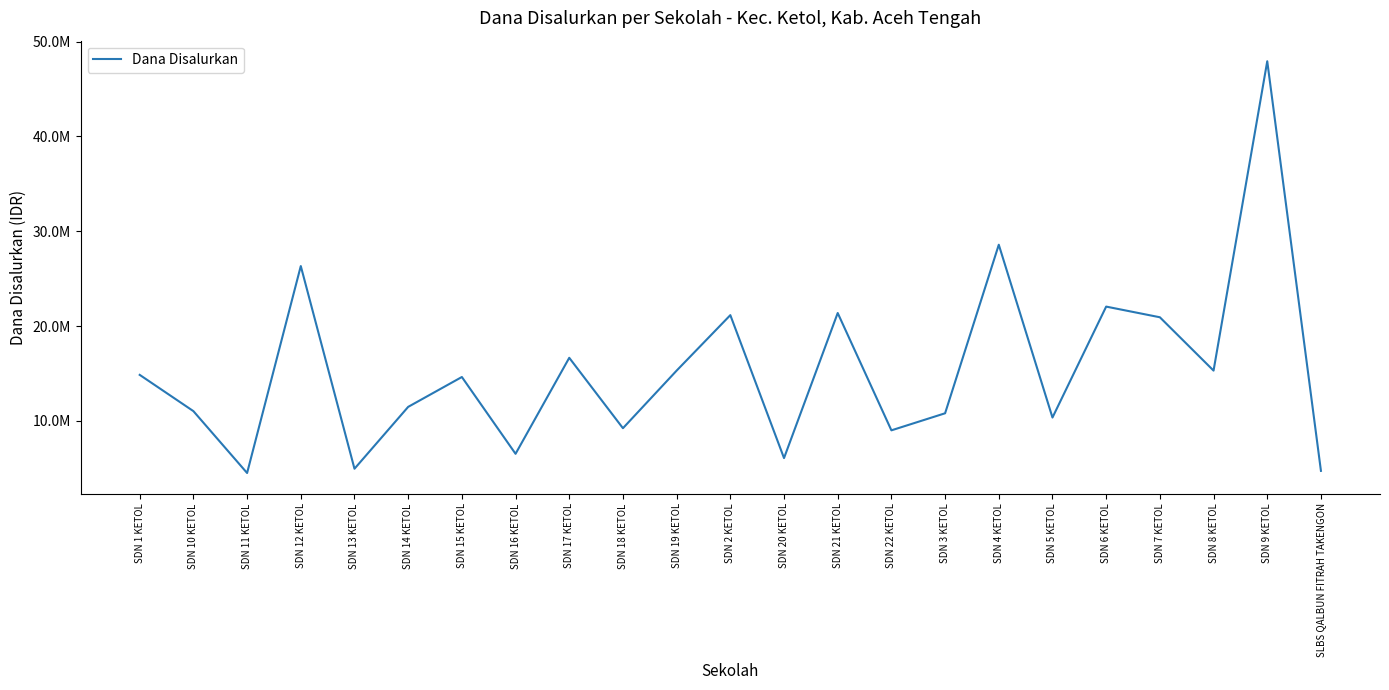

Is this an area chart (filled region under the line)?

No